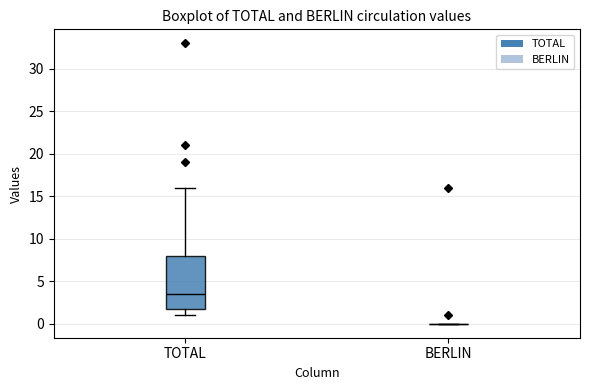

Where is the lower edge of the box for TOTAL on the y-axis? The values are not printed on the chart, so give them approximately, as read against the axis.

2.0